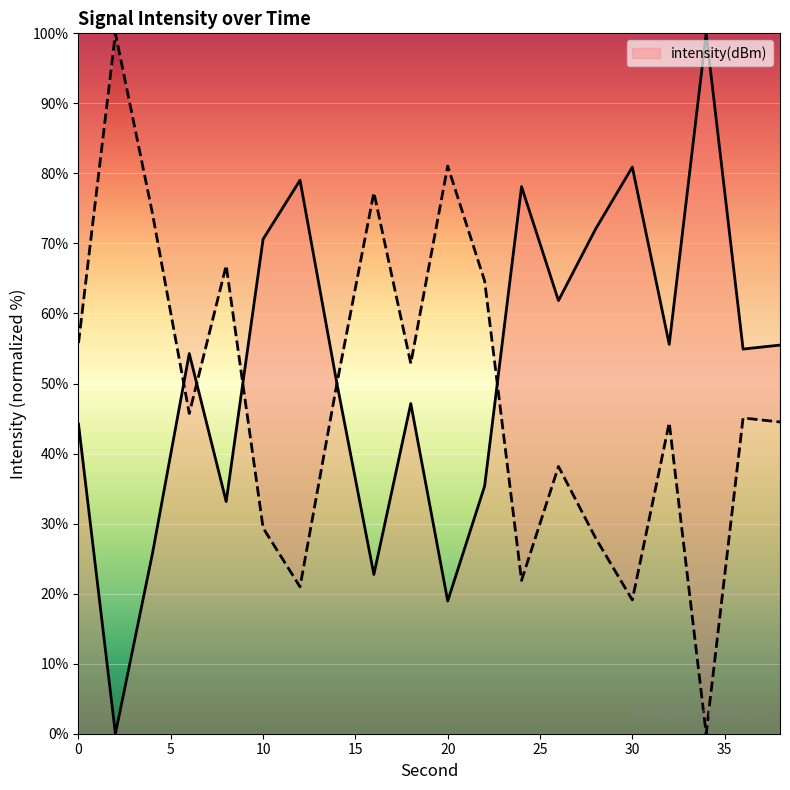

Does the chart display data point markers on the line(s)?

No